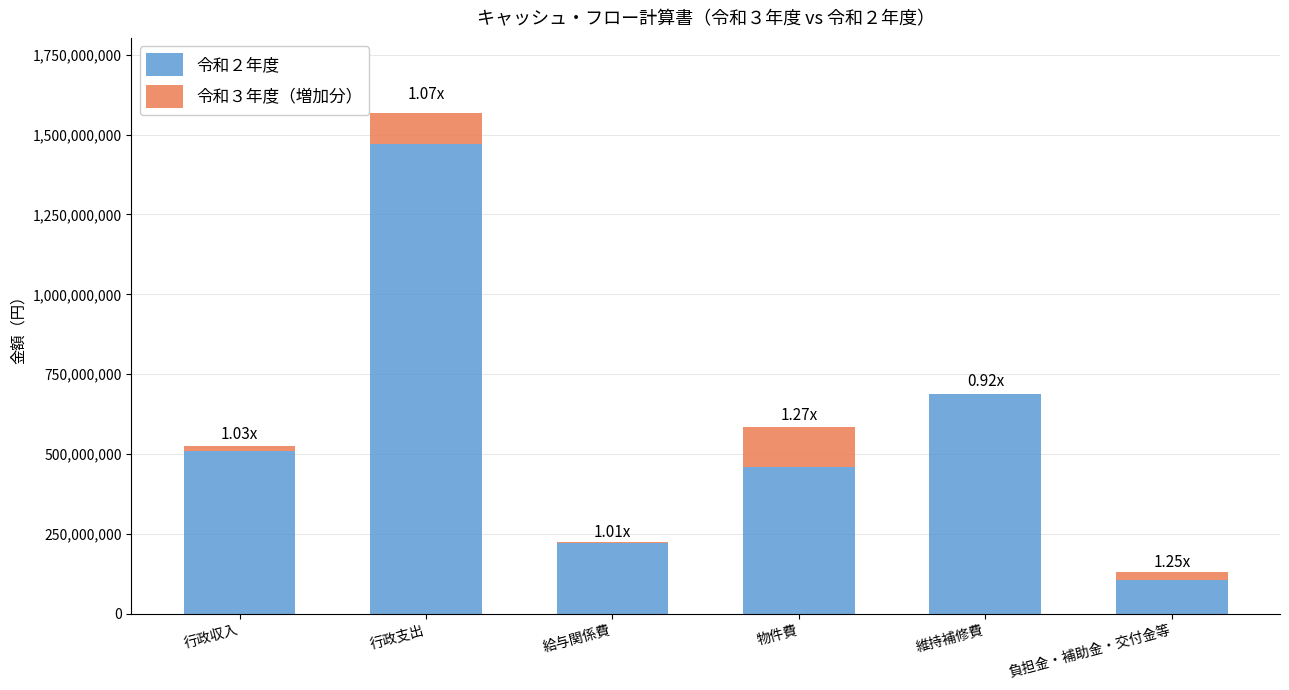

What value does the 令和３年度（増加分） series have at 給与関係費, to the nearest 10?

1291630